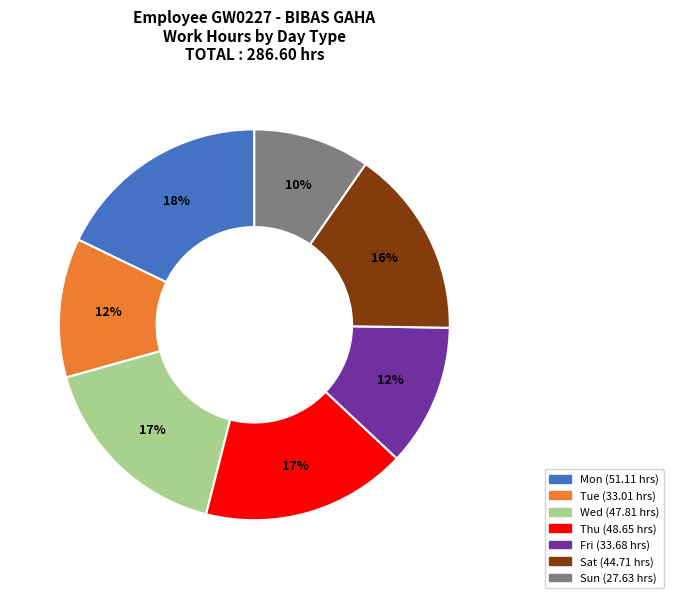

How many slices are in this pie chart?

7